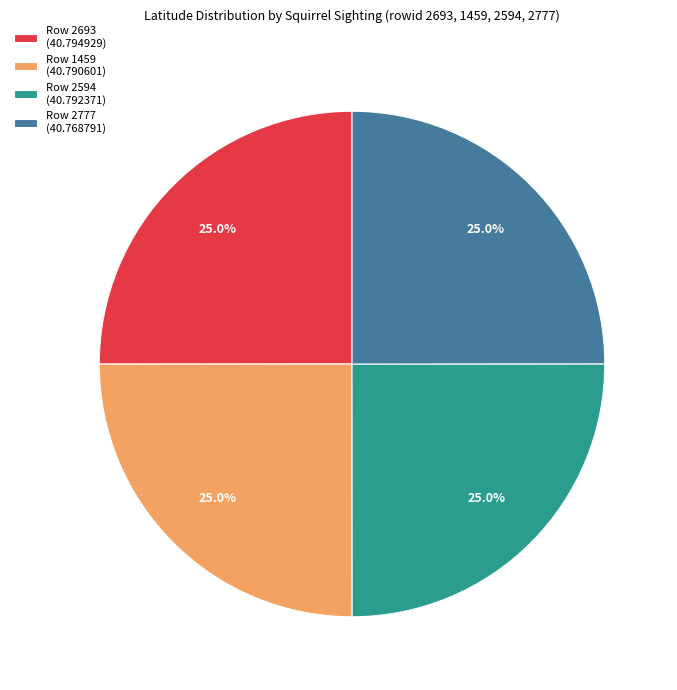

To the nearest percent, what is the average slice percentage?

25%